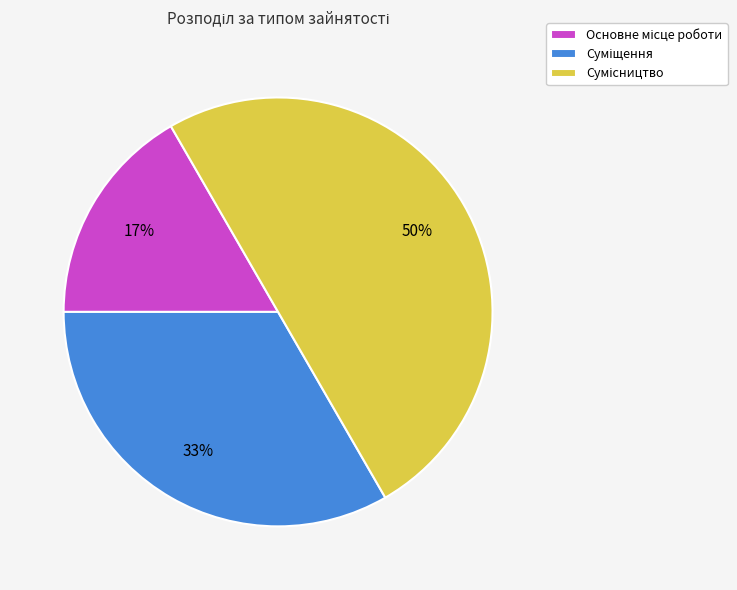

To the nearest percent, what is the average slice percentage?

33%